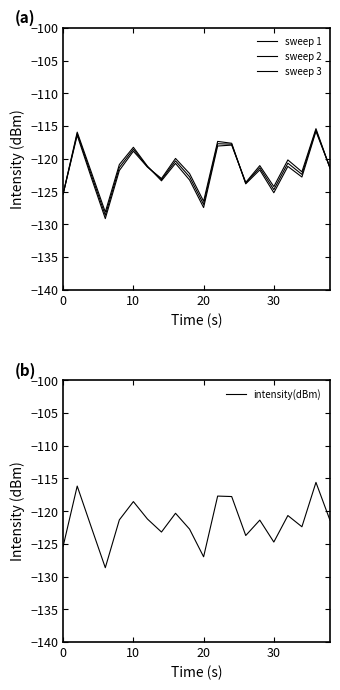

The intensity(dBm) series shows -124.7 at 30. True or false?

True